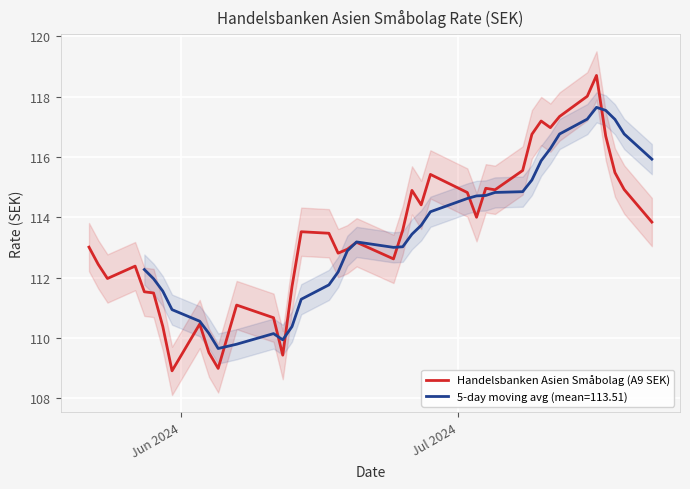

What is the minimum value for Handelsbanken Asien Småbolag (A9 SEK)?

108.9